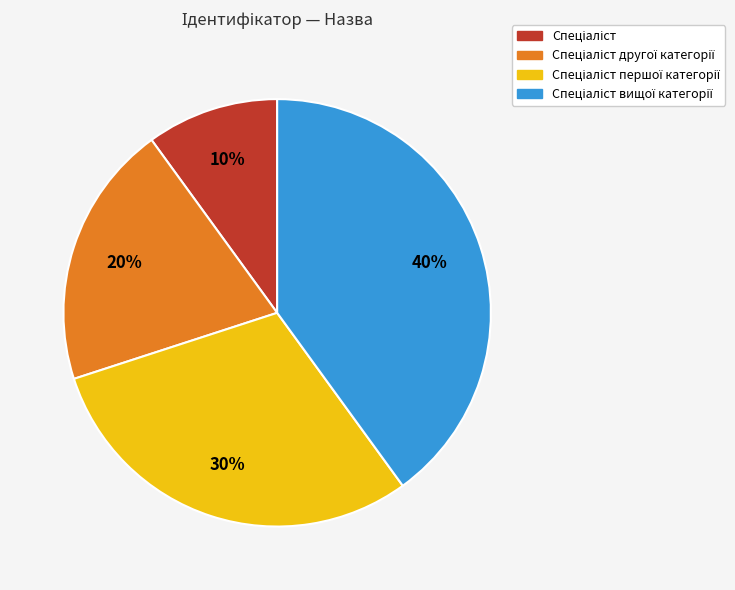

To the nearest percent, what is the difference between the largest and smallest slice percentages?

30%